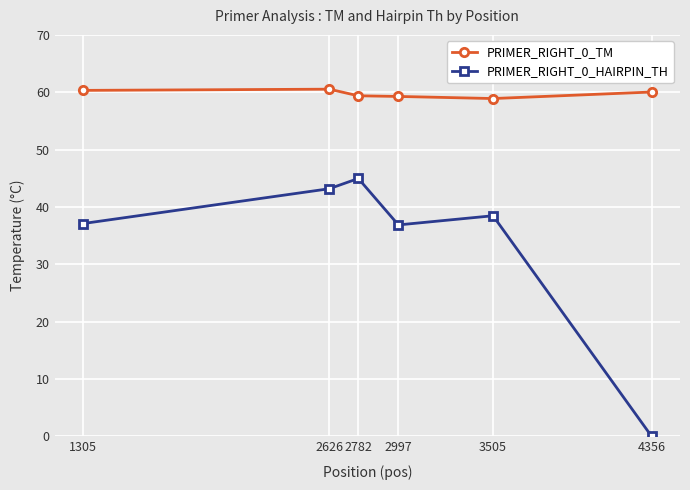

List the series in order of their overall mean, highest first.

PRIMER_RIGHT_0_TM, PRIMER_RIGHT_0_HAIRPIN_TH